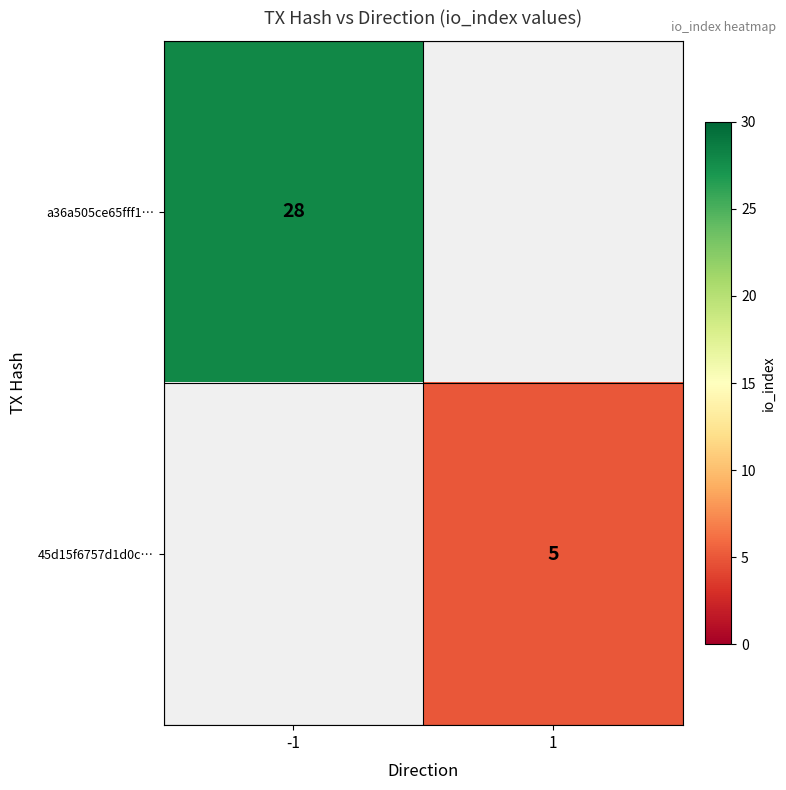

Count the number of categories in the chart.

2